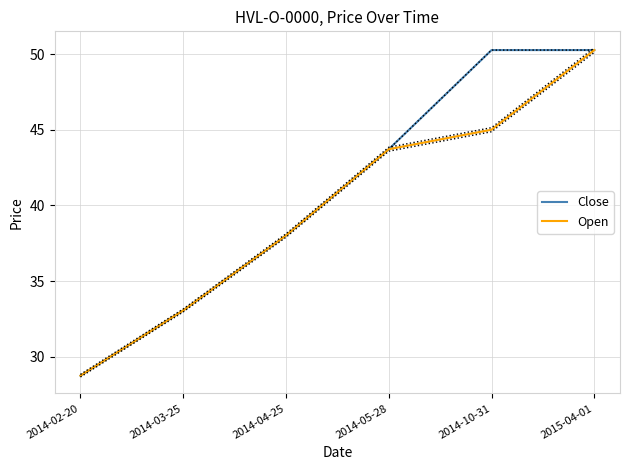

Is it true that Close equals 50.3 at 2014-10-31?

True